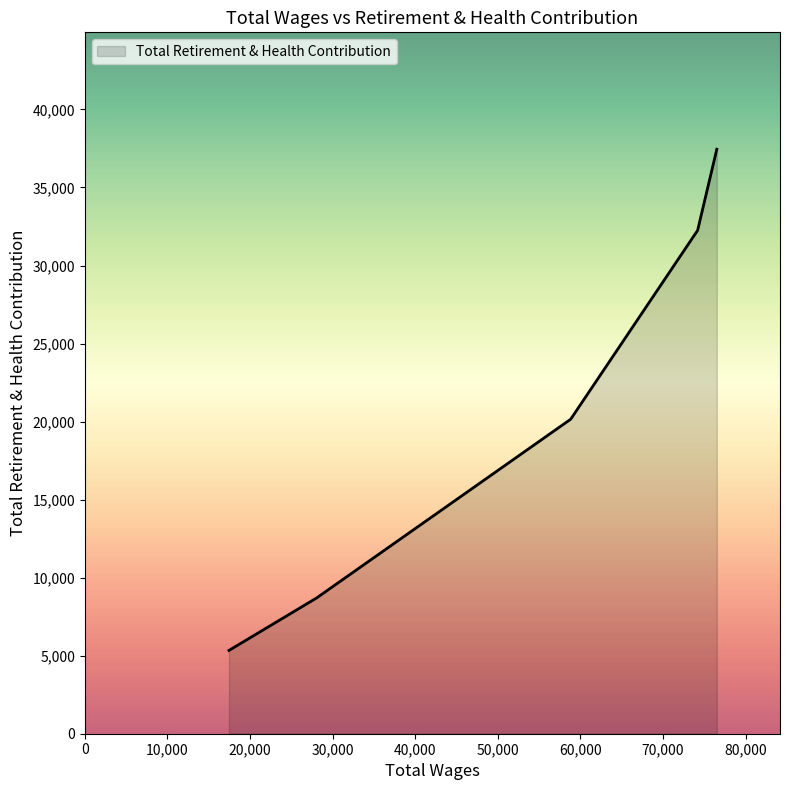

True or false: there are more than 0 points higher than both neighbors.

False